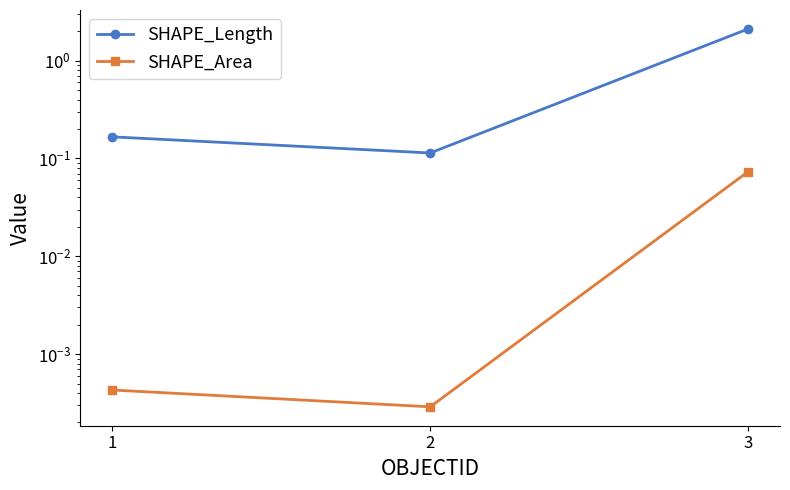

Which label corresponds to the largest value in the chart?

3